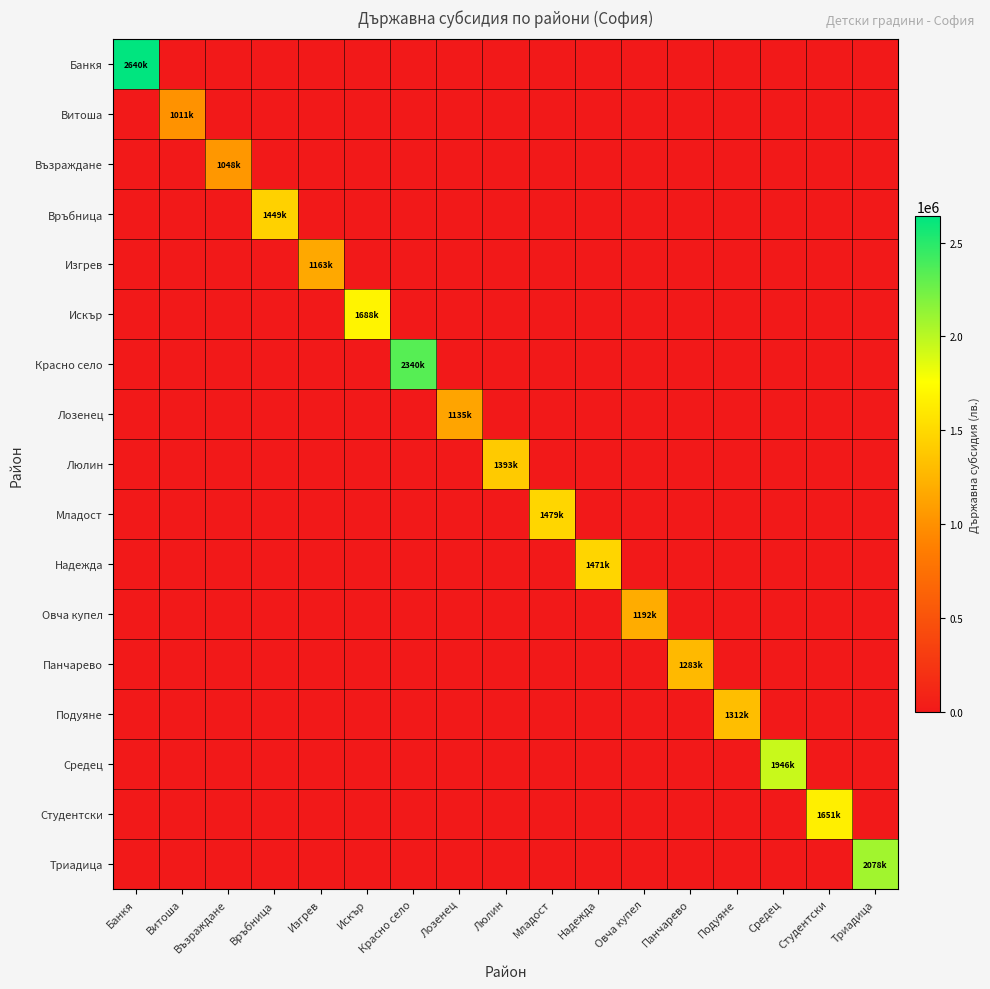

Reading right to left, transcribe all the data shown in this chart.

Банкя: Триадица=0	Студентски=0	Средец=0	Подуяне=0	Панчарево=0	Овча купел=0	Надежда=0	Младост=0	Люлин=0	Лозенец=0	Красно село=0	Искър=0	Изгрев=0	Връбница=0	Възраждане=0	Витоша=0	Банкя=2640345
Витоша: Триадица=0	Студентски=0	Средец=0	Подуяне=0	Панчарево=0	Овча купел=0	Надежда=0	Младост=0	Люлин=0	Лозенец=0	Красно село=0	Искър=0	Изгрев=0	Връбница=0	Възраждане=0	Витоша=1011679	Банкя=0
Възраждане: Триадица=0	Студентски=0	Средец=0	Подуяне=0	Панчарево=0	Овча купел=0	Надежда=0	Младост=0	Люлин=0	Лозенец=0	Красно село=0	Искър=0	Изгрев=0	Връбница=0	Възраждане=1048125	Витоша=0	Банкя=0
Връбница: Триадица=0	Студентски=0	Средец=0	Подуяне=0	Панчарево=0	Овча купел=0	Надежда=0	Младост=0	Люлин=0	Лозенец=0	Красно село=0	Искър=0	Изгрев=0	Връбница=1449050	Възраждане=0	Витоша=0	Банкя=0
Изгрев: Триадица=0	Студентски=0	Средец=0	Подуяне=0	Панчарево=0	Овча купел=0	Надежда=0	Младост=0	Люлин=0	Лозенец=0	Красно село=0	Искър=0	Изгрев=1163791	Връбница=0	Възраждане=0	Витоша=0	Банкя=0
Искър: Триадица=0	Студентски=0	Средец=0	Подуяне=0	Панчарево=0	Овча купел=0	Надежда=0	Младост=0	Люлин=0	Лозенец=0	Красно село=0	Искър=1688305	Изгрев=0	Връбница=0	Възраждане=0	Витоша=0	Банкя=0
Красно село: Триадица=0	Студентски=0	Средец=0	Подуяне=0	Панчарево=0	Овча купел=0	Надежда=0	Младост=0	Люлин=0	Лозенец=0	Красно село=2340690	Искър=0	Изгрев=0	Връбница=0	Възраждане=0	Витоша=0	Банкя=0
Лозенец: Триадица=0	Студентски=0	Средец=0	Подуяне=0	Панчарево=0	Овча купел=0	Надежда=0	Младост=0	Люлин=0	Лозенец=1135448	Красно село=0	Искър=0	Изгрев=0	Връбница=0	Възраждане=0	Витоша=0	Банкя=0
Люлин: Триадица=0	Студентски=0	Средец=0	Подуяне=0	Панчарево=0	Овча купел=0	Надежда=0	Младост=0	Люлин=1393815	Лозенец=0	Красно село=0	Искър=0	Изгрев=0	Връбница=0	Възраждане=0	Витоша=0	Банкя=0
Младост: Триадица=0	Студентски=0	Средец=0	Подуяне=0	Панчарево=0	Овча купел=0	Надежда=0	Младост=1479342	Люлин=0	Лозенец=0	Красно село=0	Искър=0	Изгрев=0	Връбница=0	Възраждане=0	Витоша=0	Банкя=0
Надежда: Триадица=0	Студентски=0	Средец=0	Подуяне=0	Панчарево=0	Овча купел=0	Надежда=1471048	Младост=0	Люлин=0	Лозенец=0	Красно село=0	Искър=0	Изгрев=0	Връбница=0	Възраждане=0	Витоша=0	Банкя=0
Овча купел: Триадица=0	Студентски=0	Средец=0	Подуяне=0	Панчарево=0	Овча купел=1192166	Надежда=0	Младост=0	Люлин=0	Лозенец=0	Красно село=0	Искър=0	Изгрев=0	Връбница=0	Възраждане=0	Витоша=0	Банкя=0
Панчарево: Триадица=0	Студентски=0	Средец=0	Подуяне=0	Панчарево=1283708	Овча купел=0	Надежда=0	Младост=0	Люлин=0	Лозенец=0	Красно село=0	Искър=0	Изгрев=0	Връбница=0	Възраждане=0	Витоша=0	Банкя=0
Подуяне: Триадица=0	Студентски=0	Средец=0	Подуяне=1312477	Панчарево=0	Овча купел=0	Надежда=0	Младост=0	Люлин=0	Лозенец=0	Красно село=0	Искър=0	Изгрев=0	Връбница=0	Възраждане=0	Витоша=0	Банкя=0
Средец: Триадица=0	Студентски=0	Средец=1946957	Подуяне=0	Панчарево=0	Овча купел=0	Надежда=0	Младост=0	Люлин=0	Лозенец=0	Красно село=0	Искър=0	Изгрев=0	Връбница=0	Възраждане=0	Витоша=0	Банкя=0
Студентски: Триадица=0	Студентски=1651620	Средец=0	Подуяне=0	Панчарево=0	Овча купел=0	Надежда=0	Младост=0	Люлин=0	Лозенец=0	Красно село=0	Искър=0	Изгрев=0	Връбница=0	Възраждане=0	Витоша=0	Банкя=0
Триадица: Триадица=2078892	Студентски=0	Средец=0	Подуяне=0	Панчарево=0	Овча купел=0	Надежда=0	Младост=0	Люлин=0	Лозенец=0	Красно село=0	Искър=0	Изгрев=0	Връбница=0	Възраждане=0	Витоша=0	Банкя=0